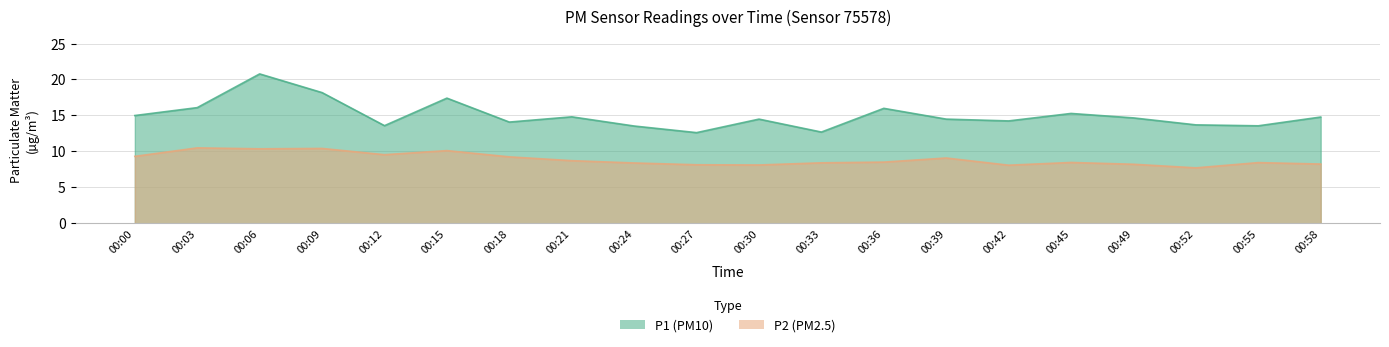

True or false: P2 and P1 cross at least once.

False